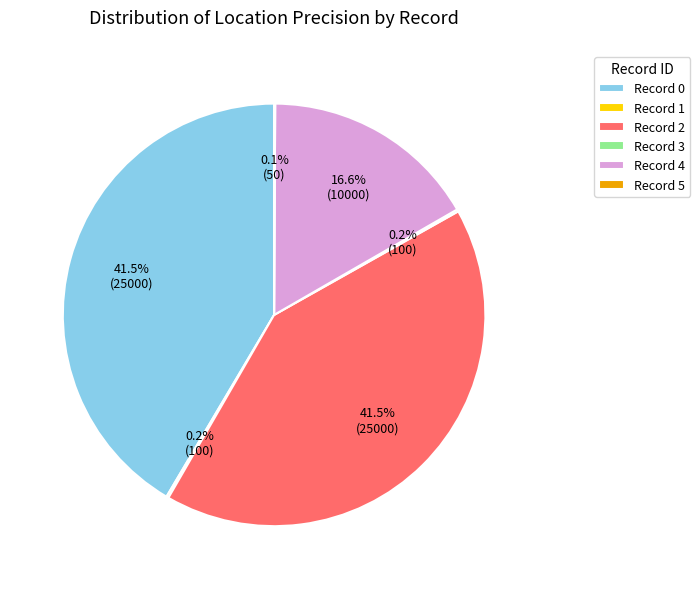

Is the sum of Record 0 and Record 2 greater than half?

Yes